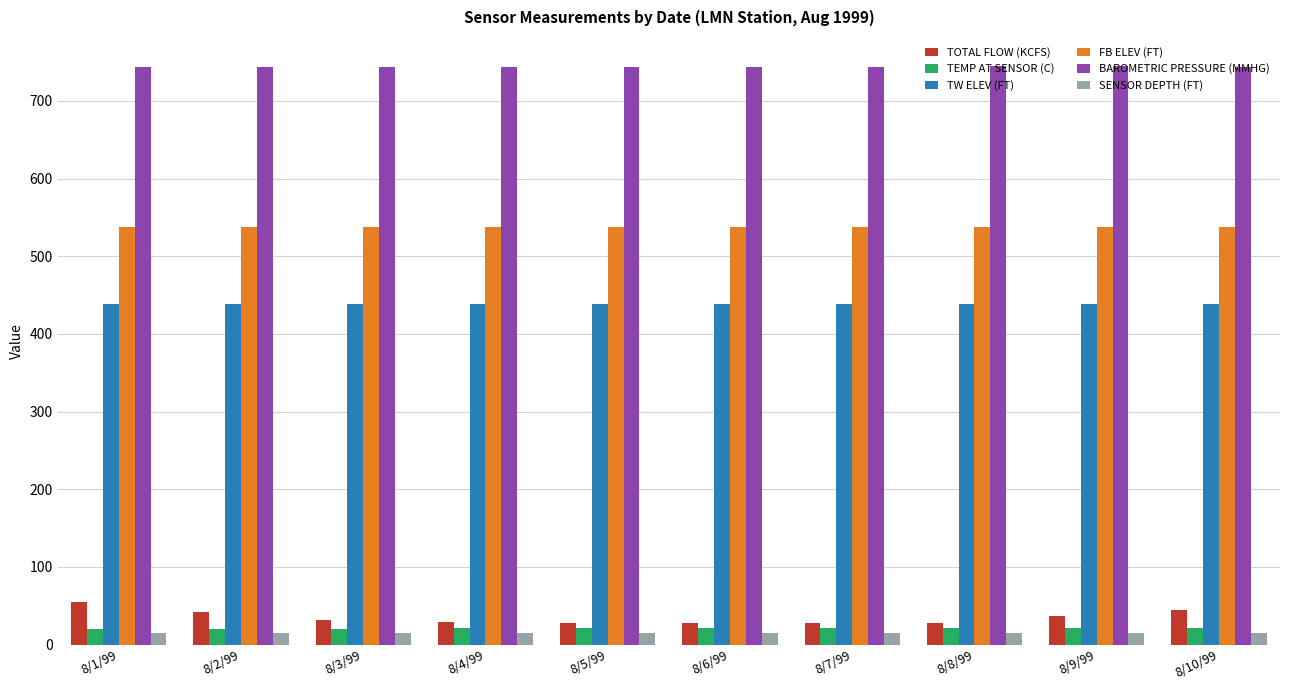

What is the difference between the second highest and minimum values in the TEMP AT SENSOR (C) series?

1.0